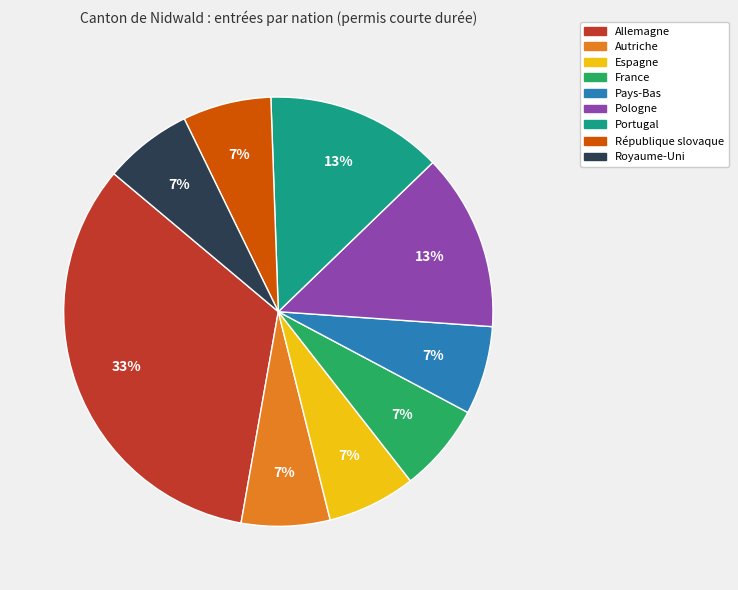

How many slices are in this pie chart?

9